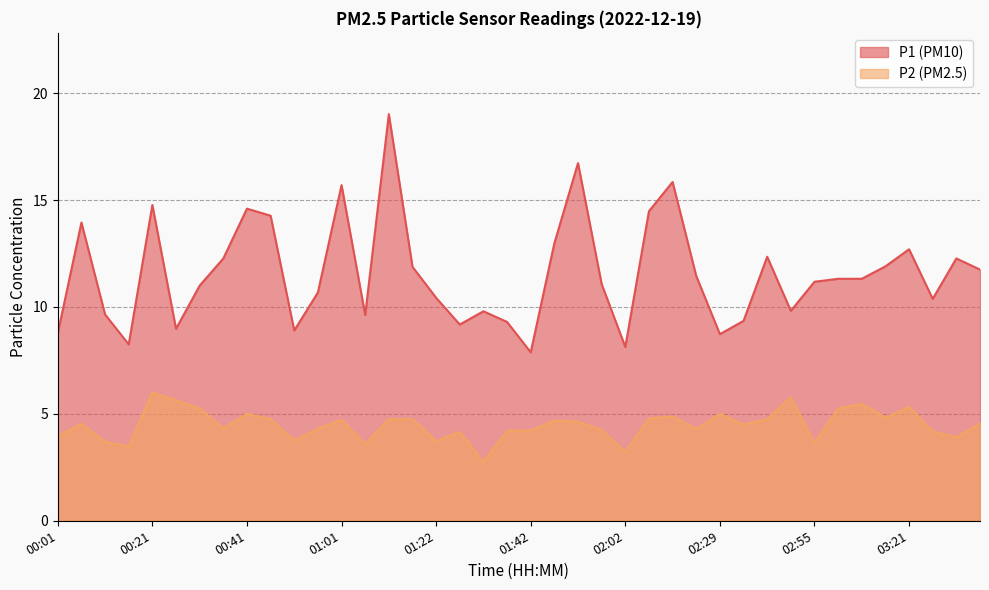

Where is P1 nearest to the value 13?

01:47